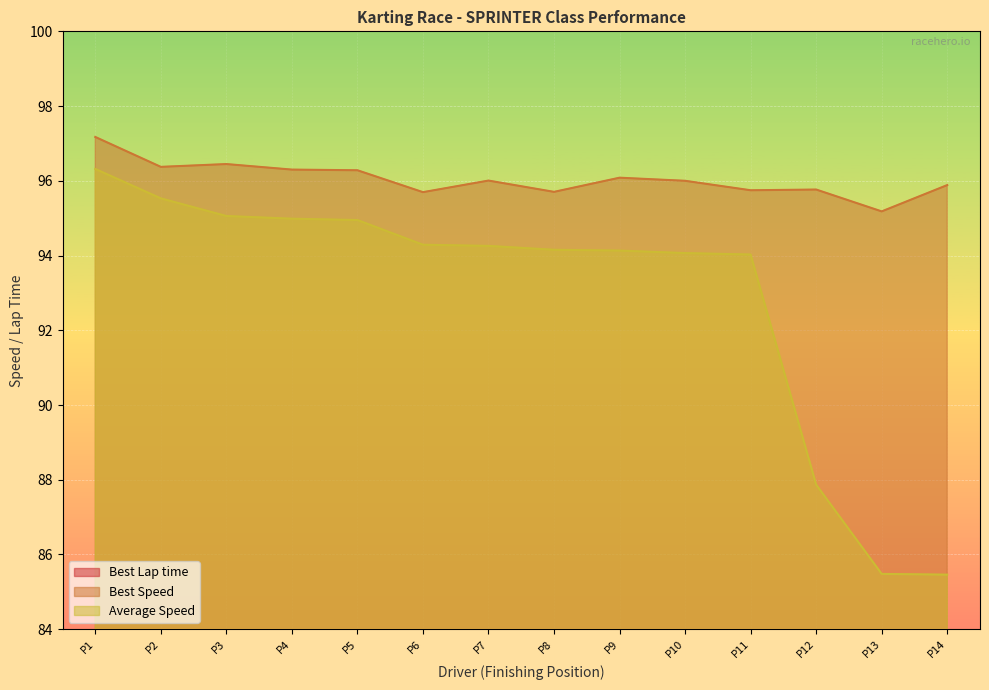

At which label is Average Speed closest to 90?

P12